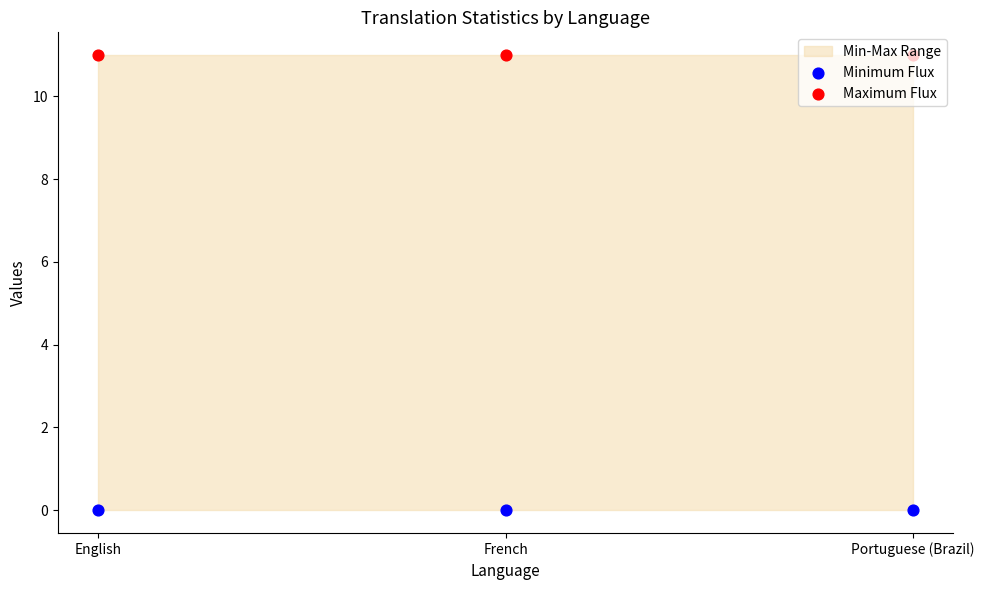

At how many categories does at least one series exceed 8?

3